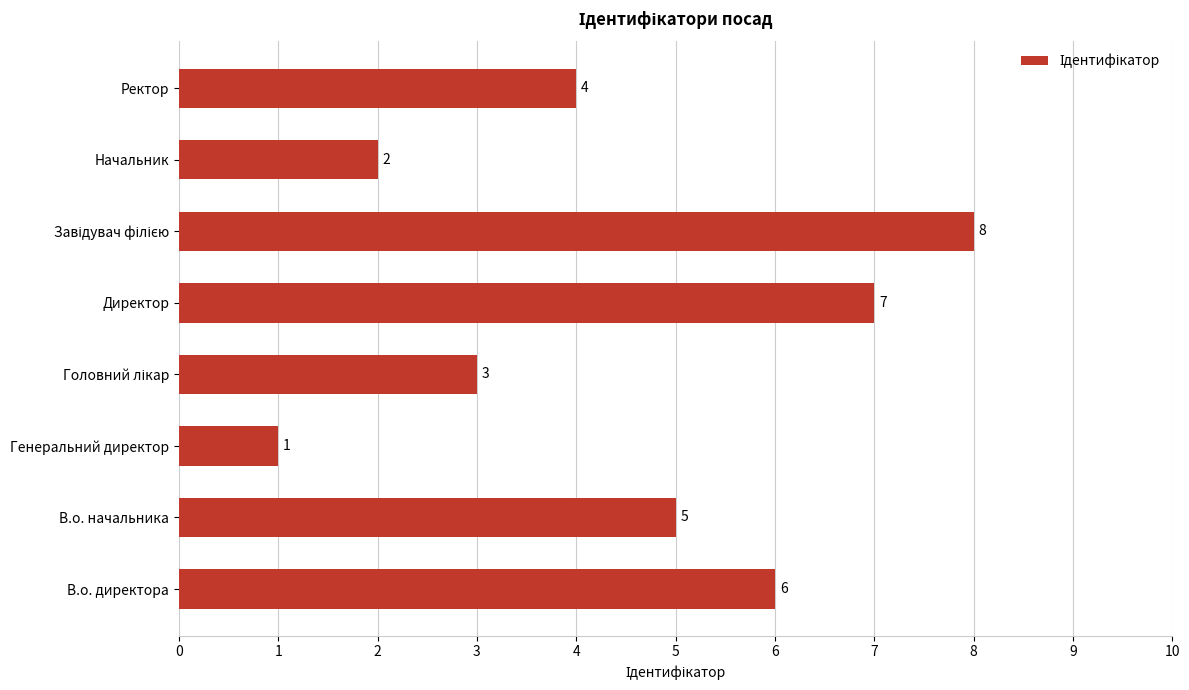

Reading bottom to top, what are all the values shown in this chart?

6	5	1	3	7	8	2	4